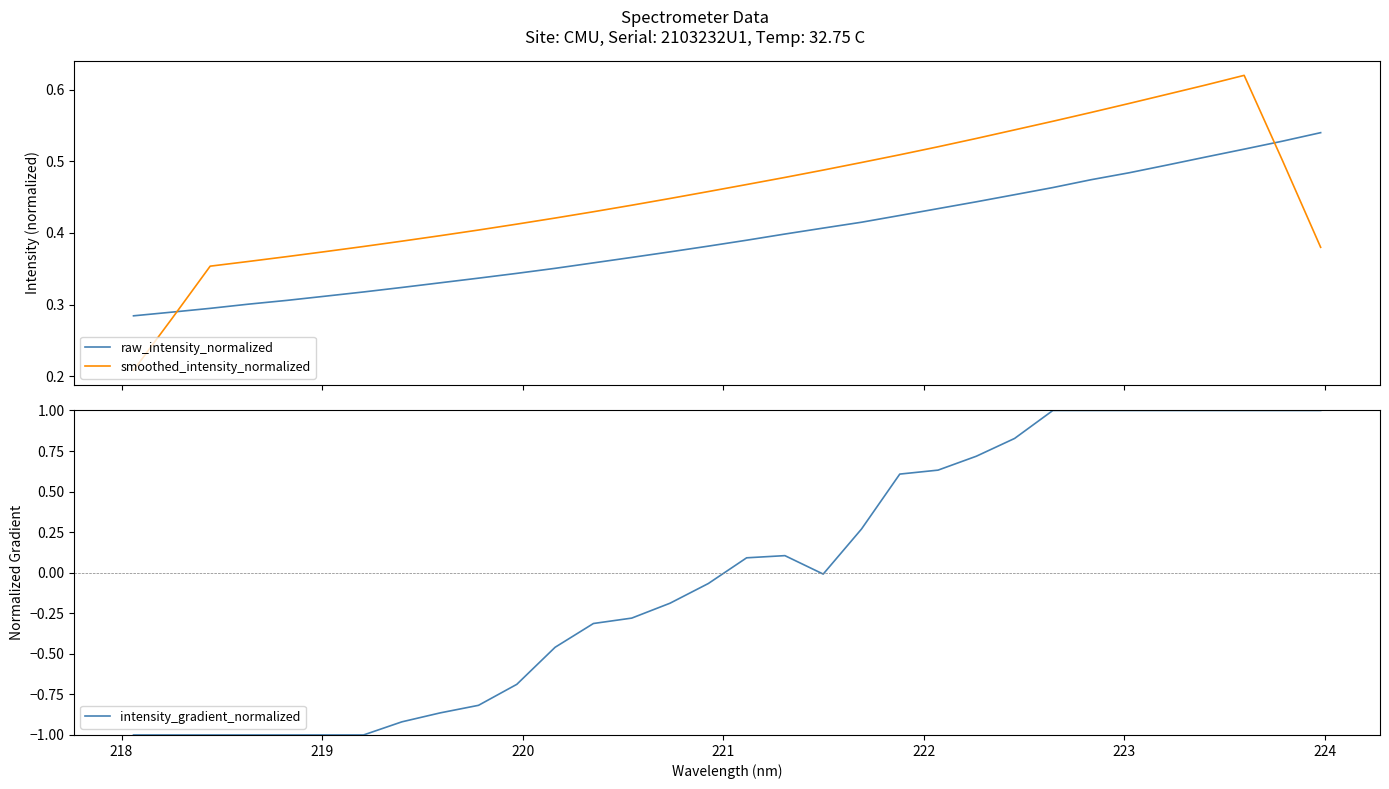

Is this an area chart (filled region under the line)?

No